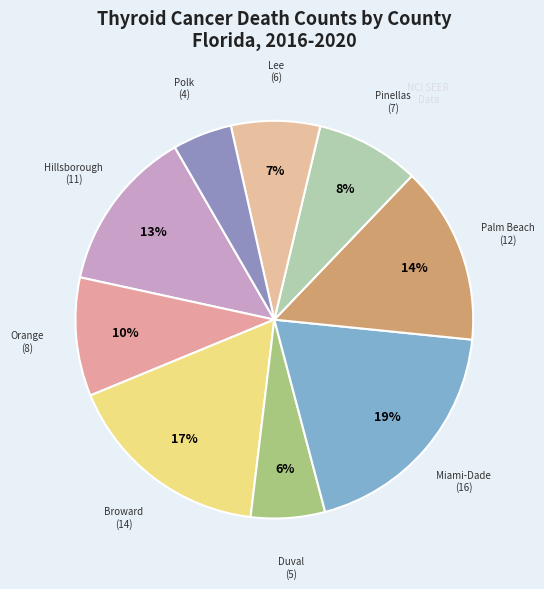

Count the number of slices in the pie.

9